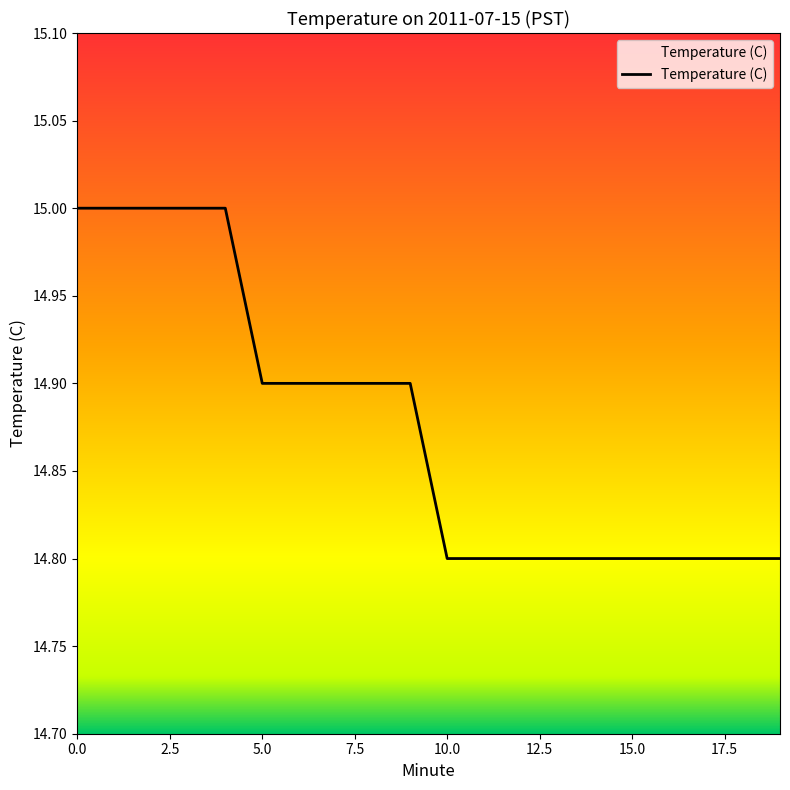

What is the minimum value shown in the chart?

14.8